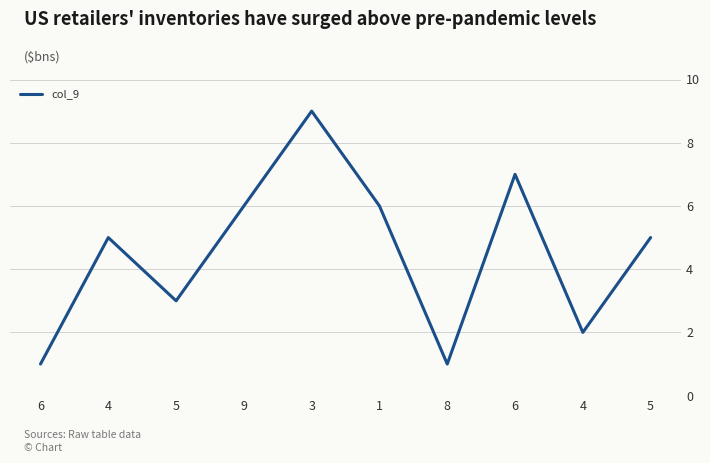

At which category does the chart reach its minimum across all series?

6